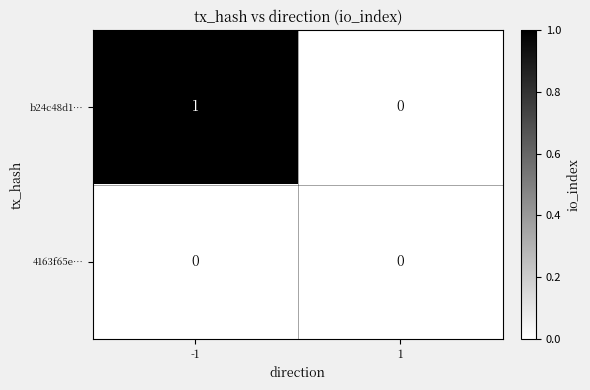

Which series has the widest spread of values?

b24c48d1…